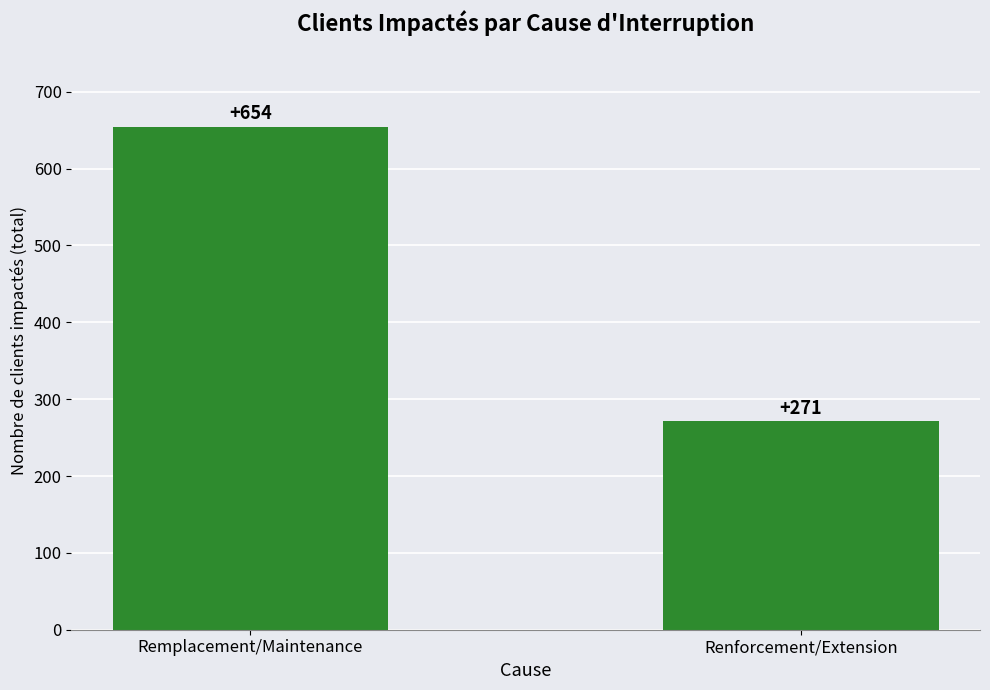

Which category has the highest value across all series?

Remplacement/Maintenance